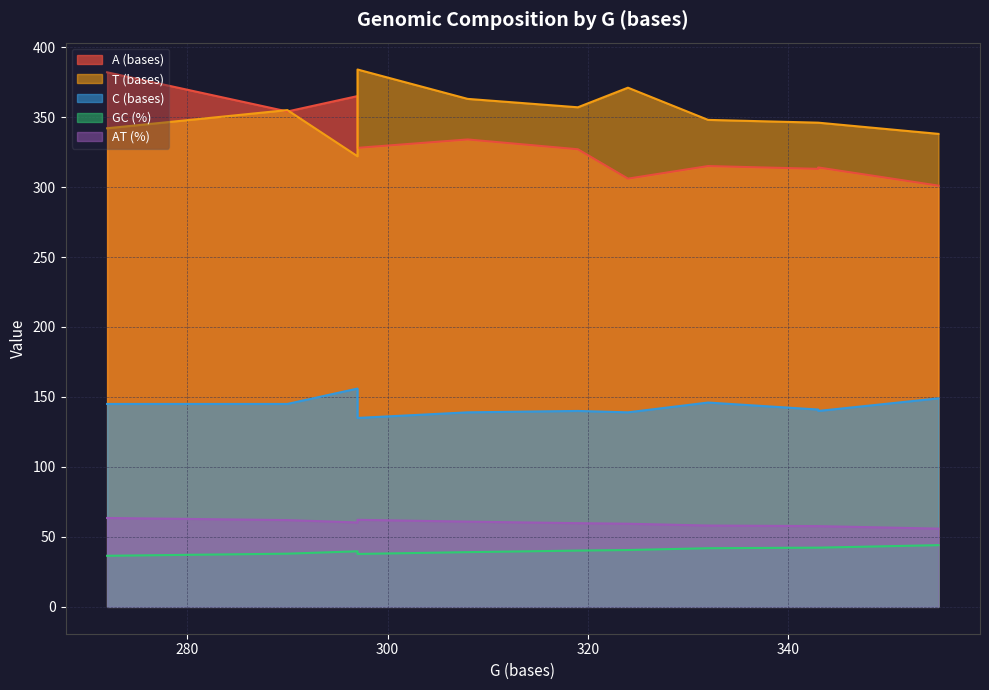

In A (bases), how many points are higher than both neighbors (excluding endpoints)?

3